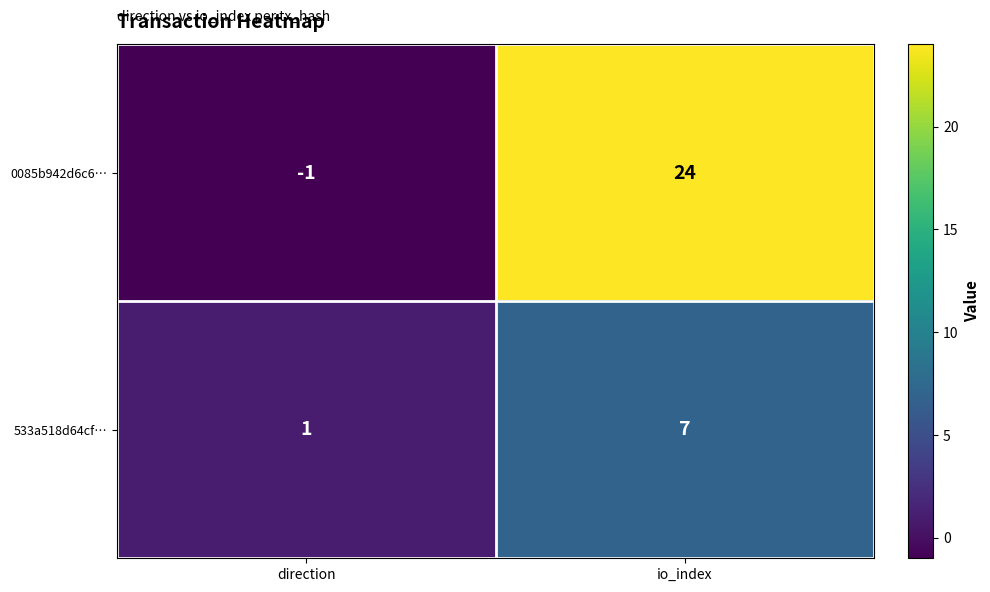

What is the sum of the 0085b942d6c6… values at direction and io_index?

23